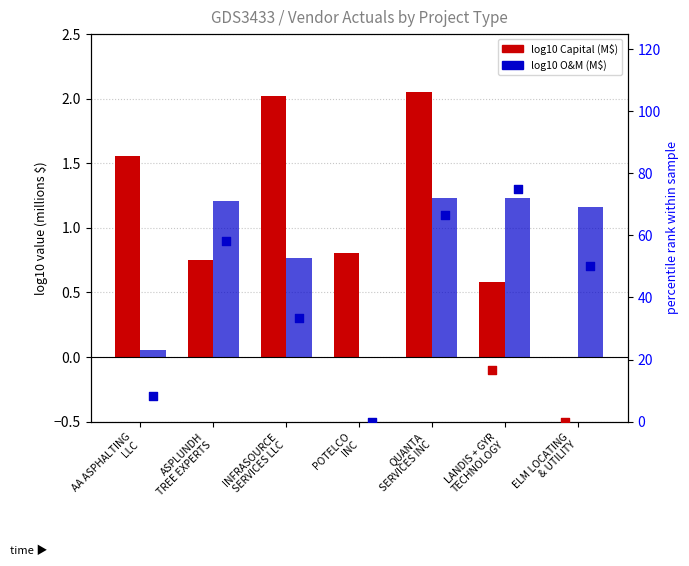

Which series has the widest spread of Y values?

percentile rank Capital